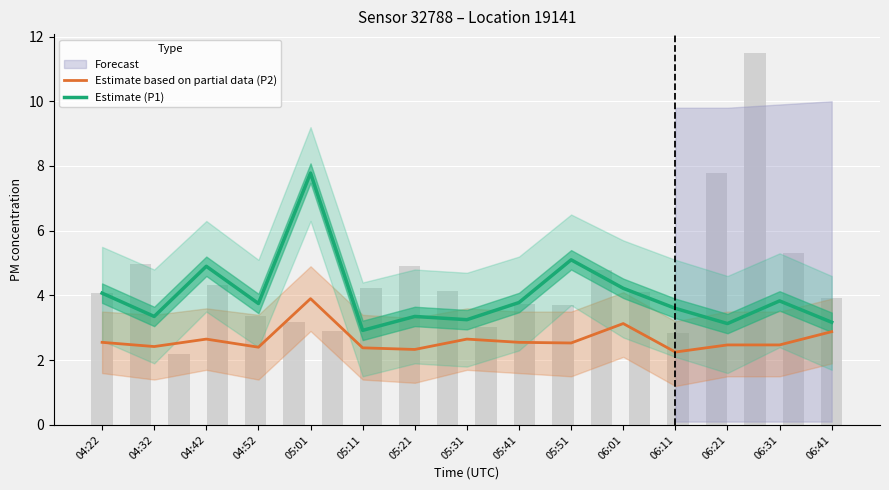

The Estimate (P1) series shows 3.2 at 05:31. True or false?

True